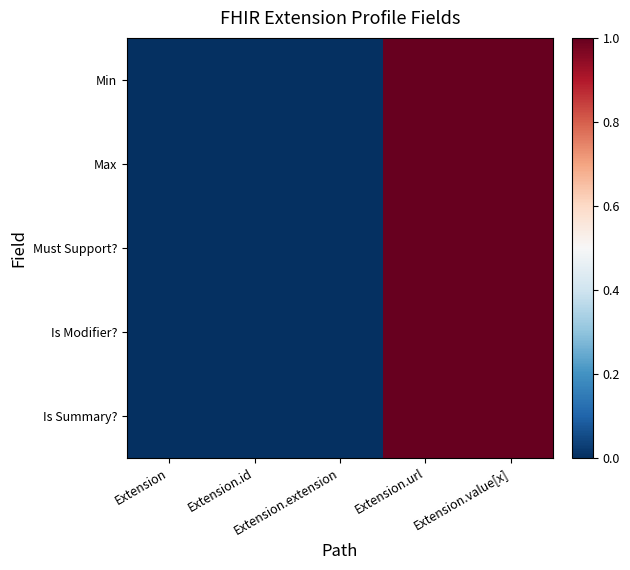

Reading right to left, list all the values displayed in this chart.

Min: Extension.value[x]=1	Extension.url=1	Extension.extension=0	Extension.id=0	Extension=0
Max: Extension.value[x]=1	Extension.url=1	Extension.extension=0	Extension.id=0	Extension=0
Must Support?: Extension.value[x]=1	Extension.url=1	Extension.extension=0	Extension.id=0	Extension=0
Is Modifier?: Extension.value[x]=1	Extension.url=1	Extension.extension=0	Extension.id=0	Extension=0
Is Summary?: Extension.value[x]=1	Extension.url=1	Extension.extension=0	Extension.id=0	Extension=0